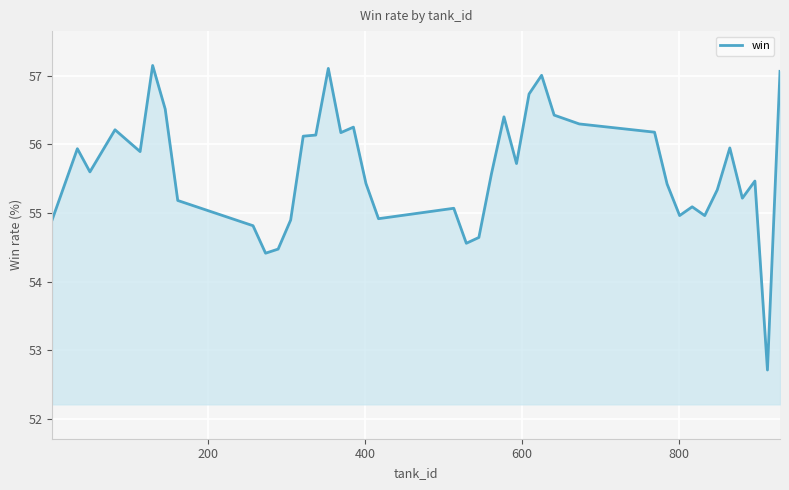

What is the difference between the maximum and minimum values?

4.4